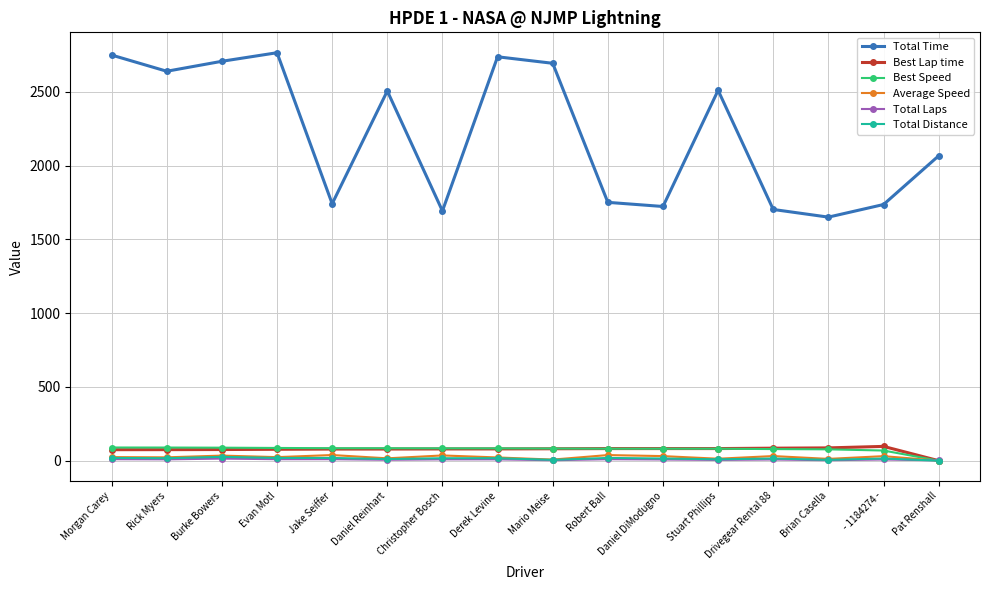

Which series has the largest total across all categories?

Total Time